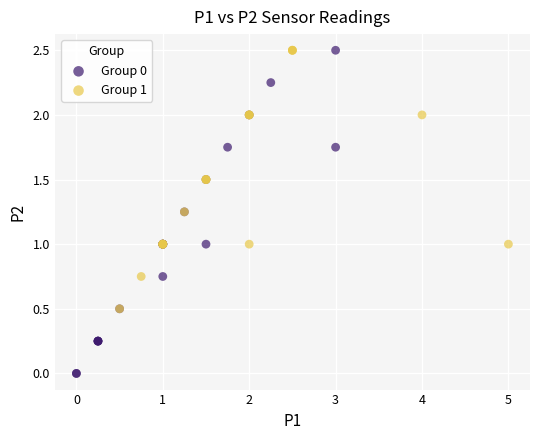

Which series contains the lowest Y value?

Group 0